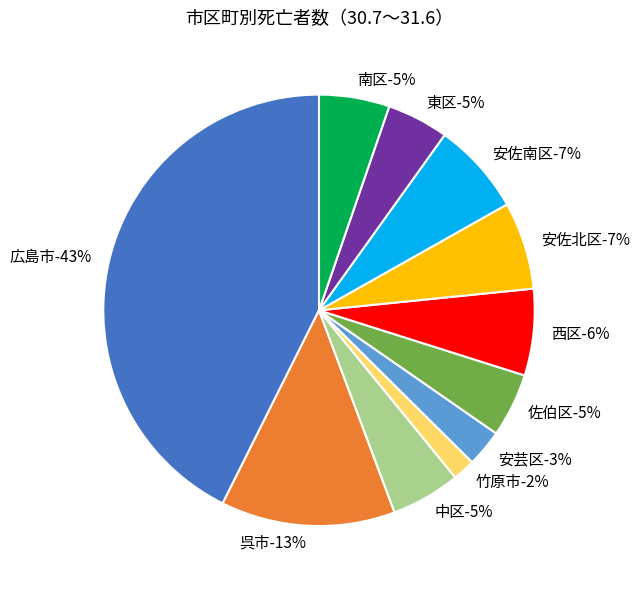

Rank the categories by value from highest to lowest.

広島市, 呉市, 安佐南区, 安佐北区, 西区, 南区, 中区, 佐伯区, 東区, 安芸区, 竹原市